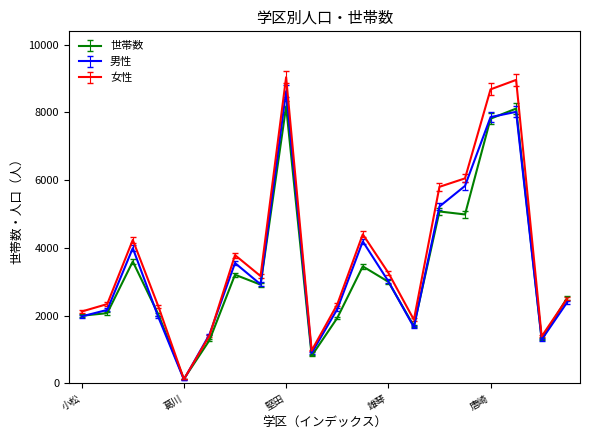

At how many categories does at least one series exceed 3573?

8